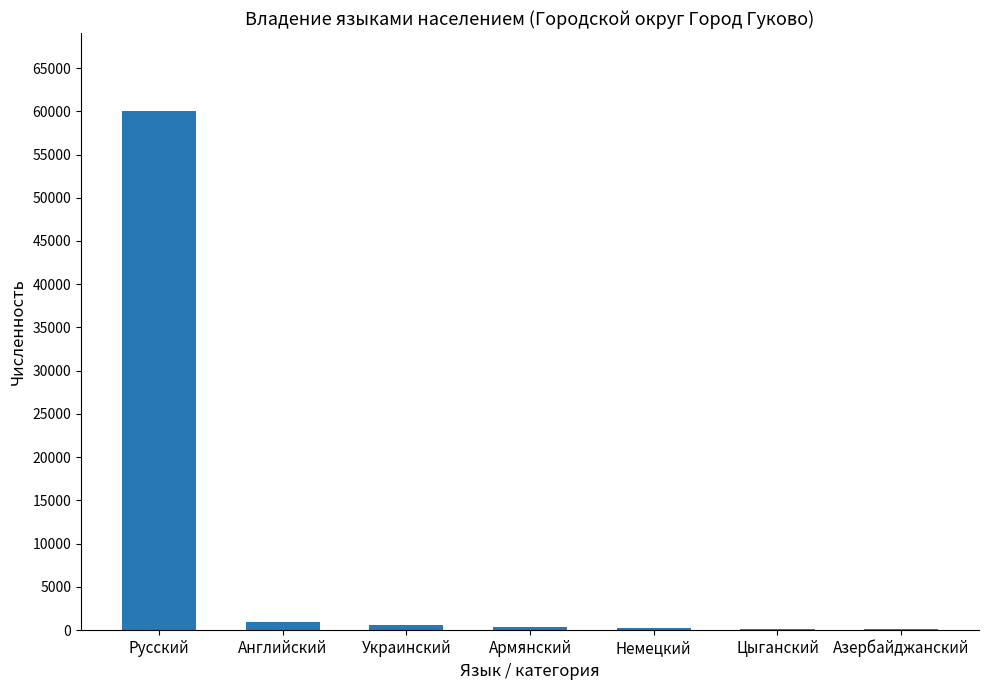

Does the chart contain stacked bars?

No